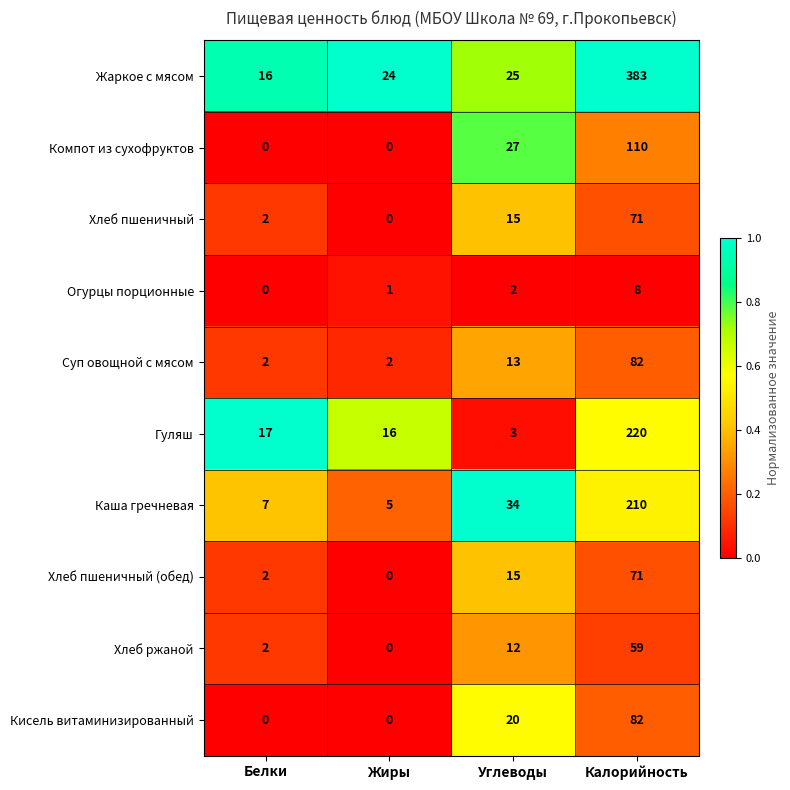

List the labels in order of Хлеб пшеничный (обед) value, largest first.

Калорийность, Углеводы, Белки, Жиры